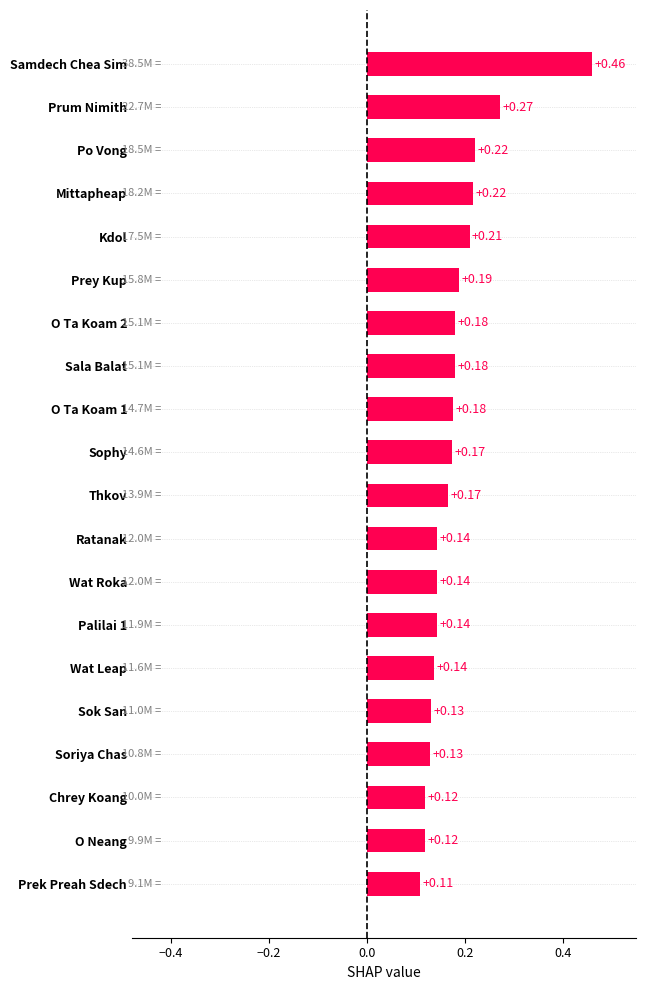

How many values are between 0 and 1?

20